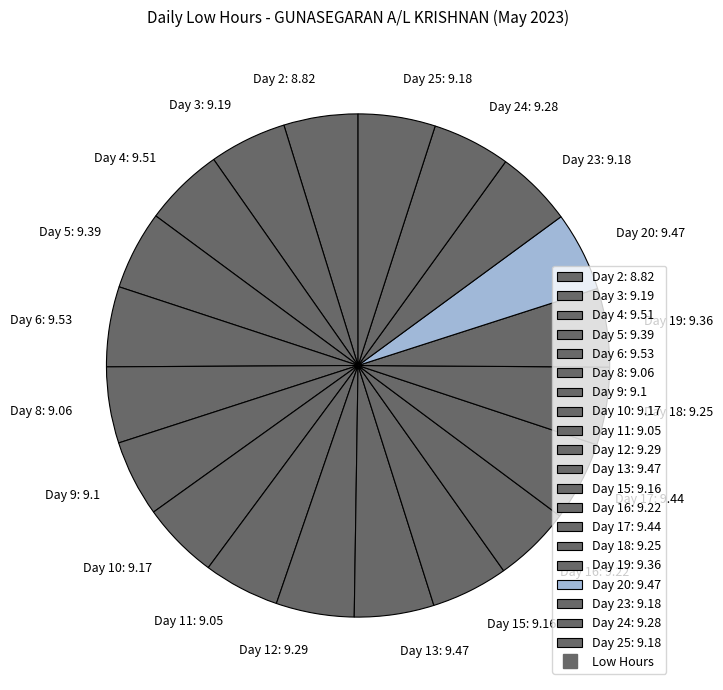

The Day 12: 9.29 slice represents 5% of the pie. True or false?

True